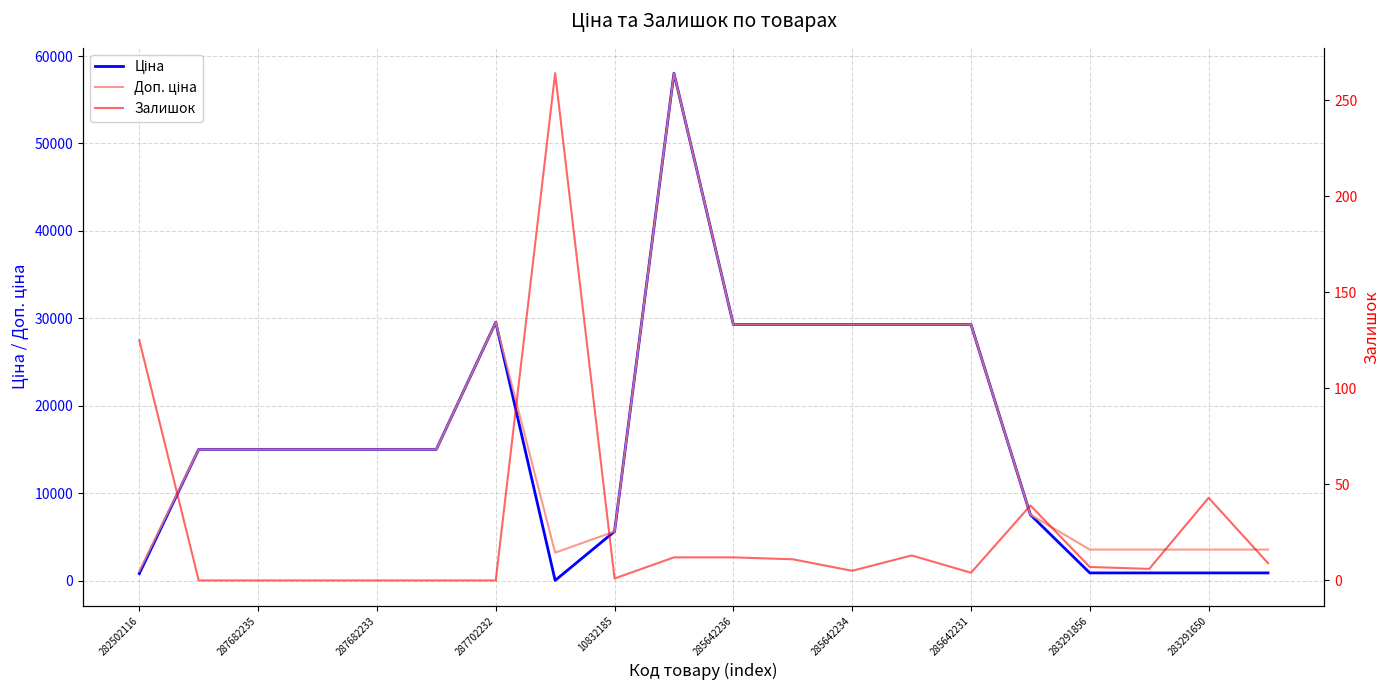

What is the difference between the maximum and minimum values in the Ціна series?

58005.0